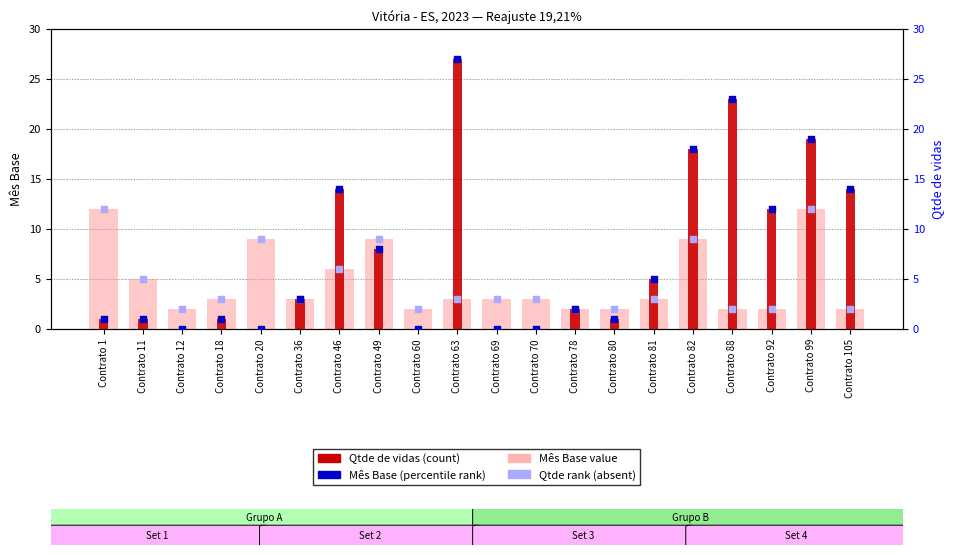

At how many categories does at least one series exceed 23?

1